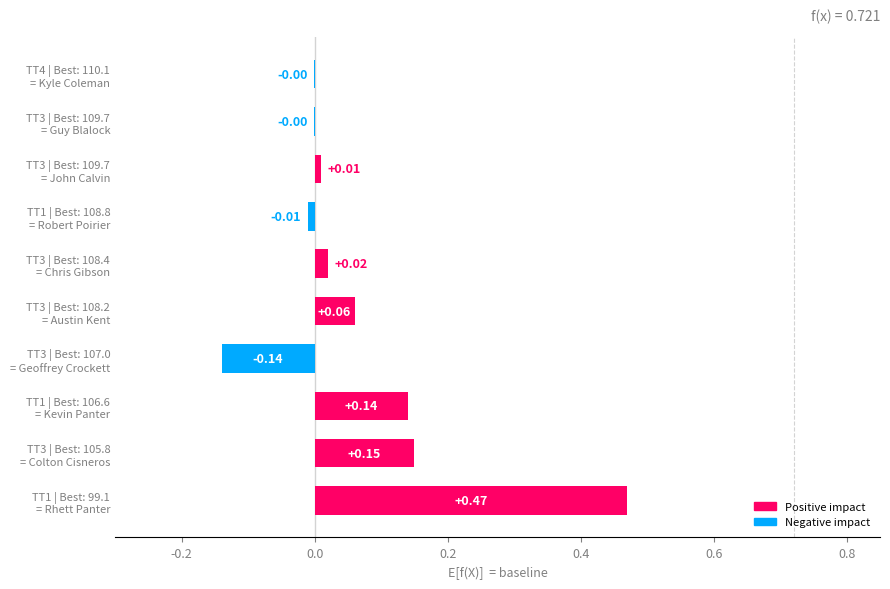

How many series are shown in this chart?

1